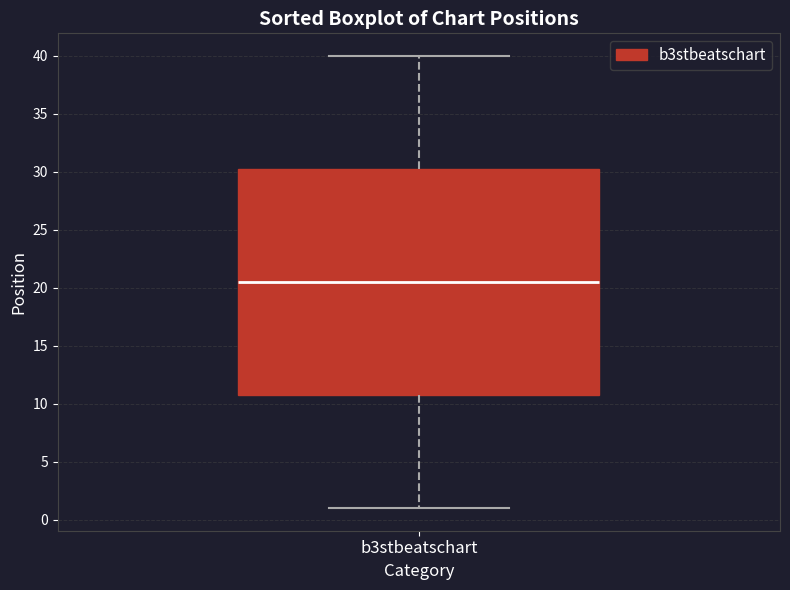

Transcribe this box plot: give where the median line is, the range the box spans, and where the two whiskers end, as read against the y-axis. The values are not printed on the chart, so give them approximately, as read against the axis.

median 20.5, box 11.0 to 30.5, whiskers 1.0 to 40.0